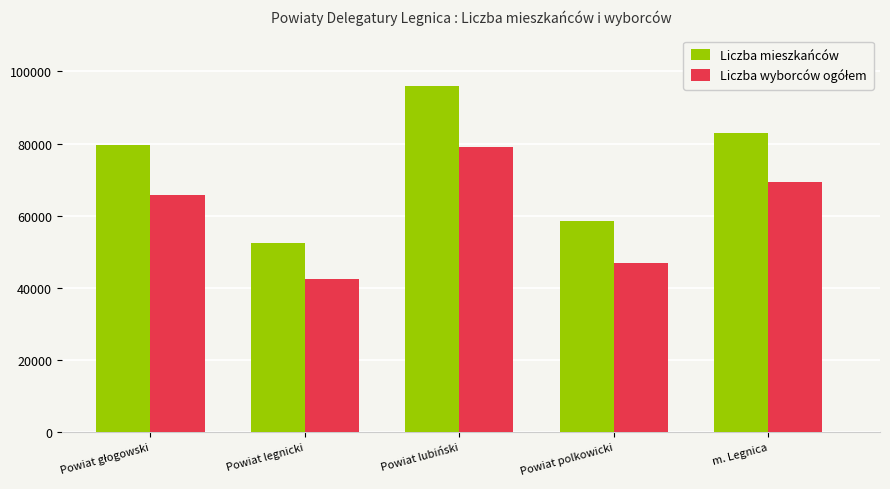

What is the difference between the maximum and minimum values in the Liczba mieszkańców series?

43312